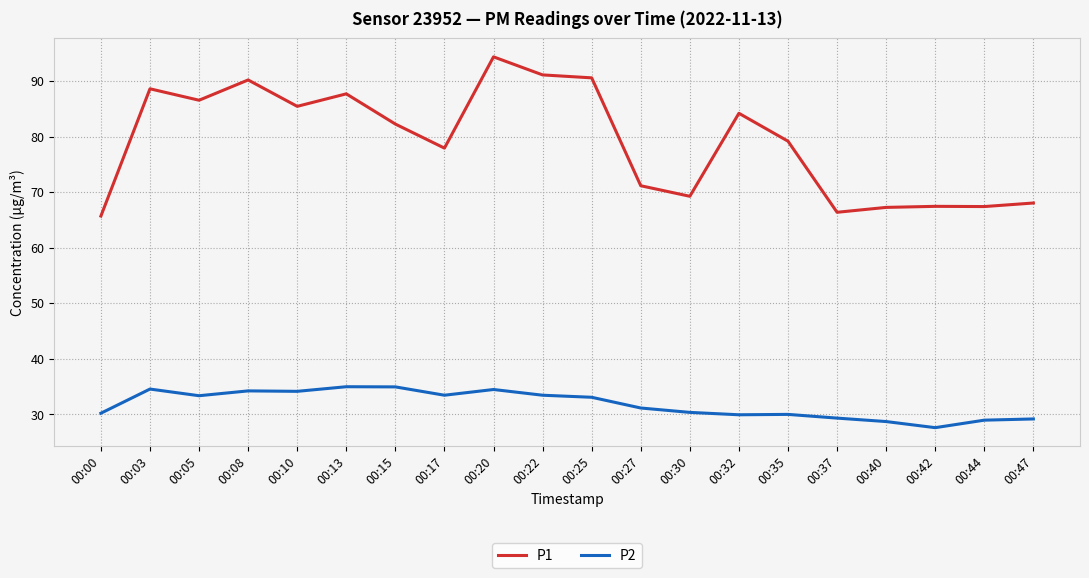

At how many categories does at least one series exceed 48?

20